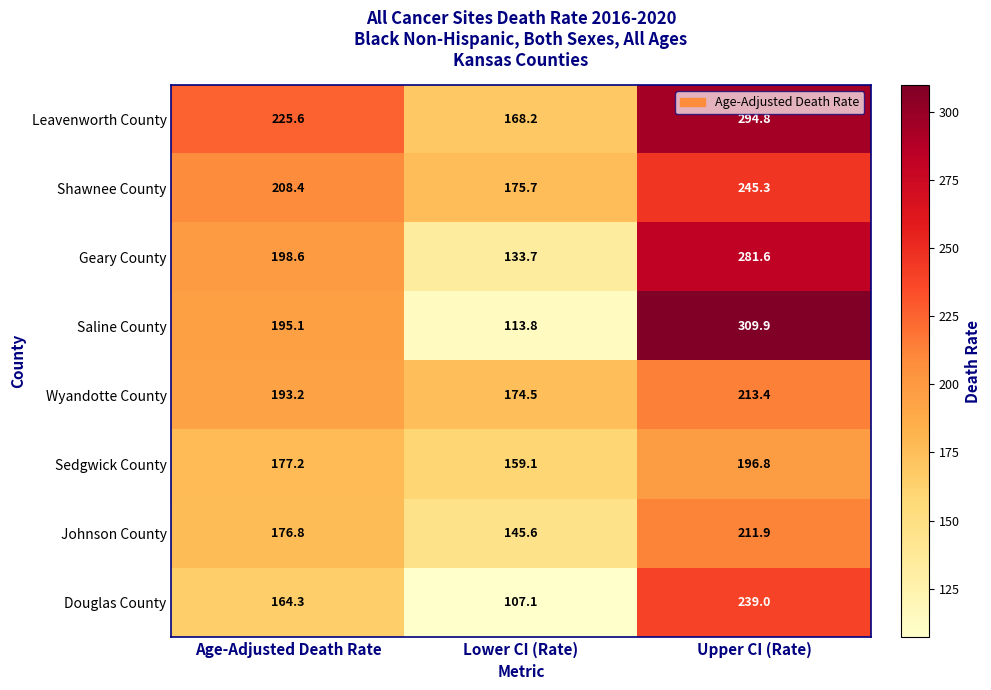

Is it true that Johnson County equals 45.1 at Age-Adjusted Death Rate?

False